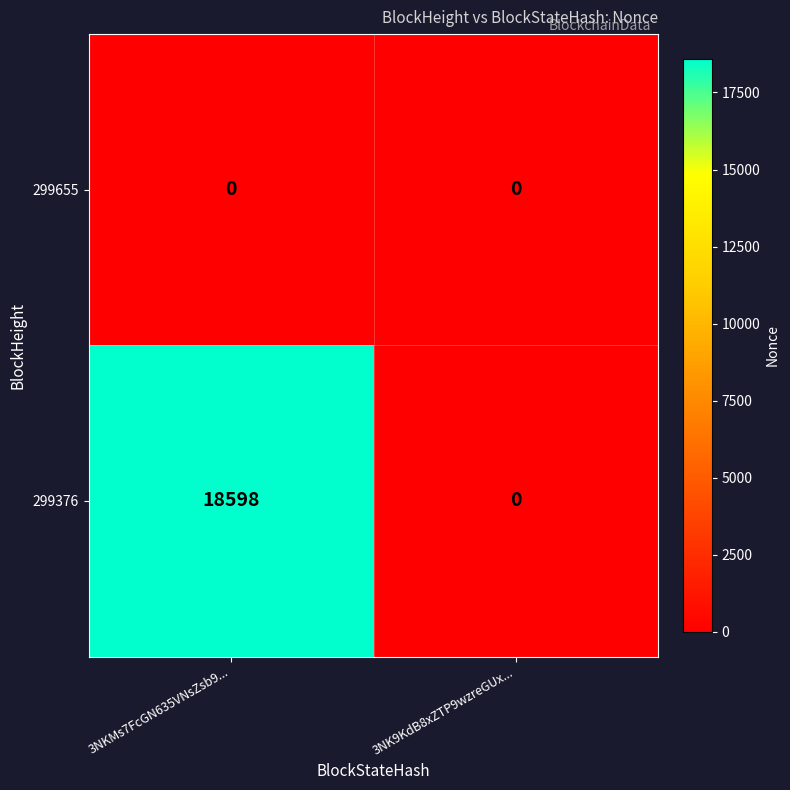

The 299376 series shows 7149 at 3NK9KdB8xZTP9wzreGUx.... True or false?

False